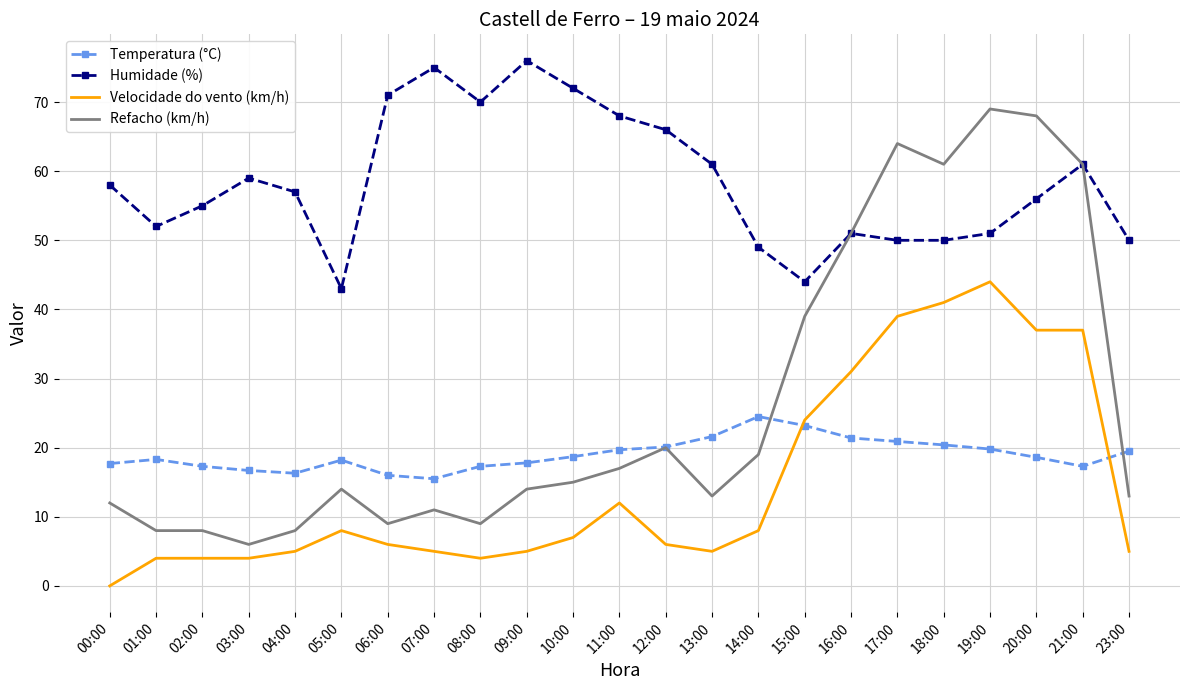

Which category has the highest value in the Humidade (%) series?

09:00